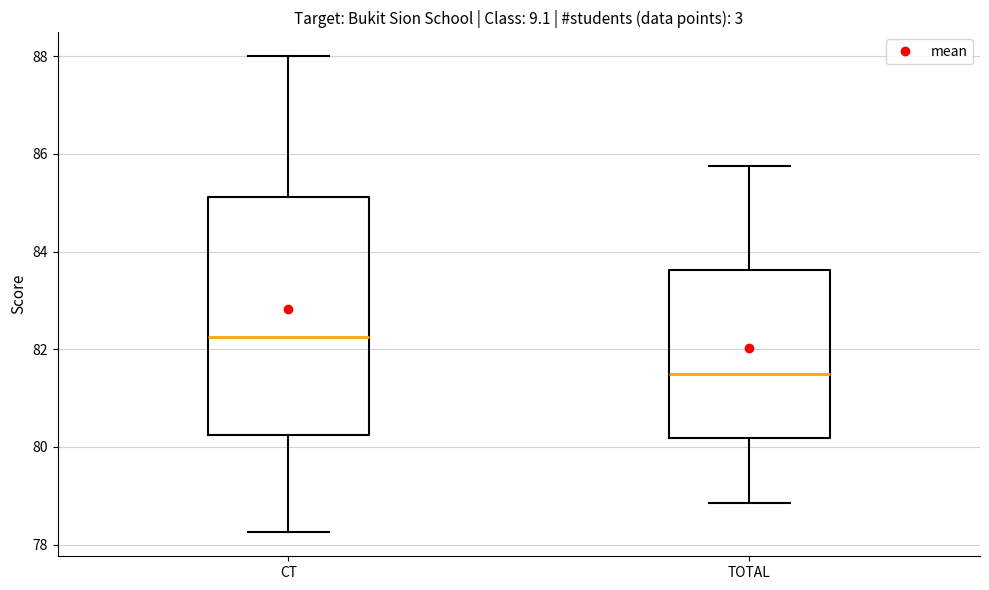

Reading left to right, transcribe this box plot: for each box, give where its median line is, the range the box spans, and where its two whiskers end, as read against the y-axis. The values are not printed on the chart, so give them approximately, as read against the axis.

CT: median 82.2, box 80.2 to 85.2, whiskers 78.2 to 88.0
TOTAL: median 81.6, box 80.2 to 83.6, whiskers 78.8 to 85.8